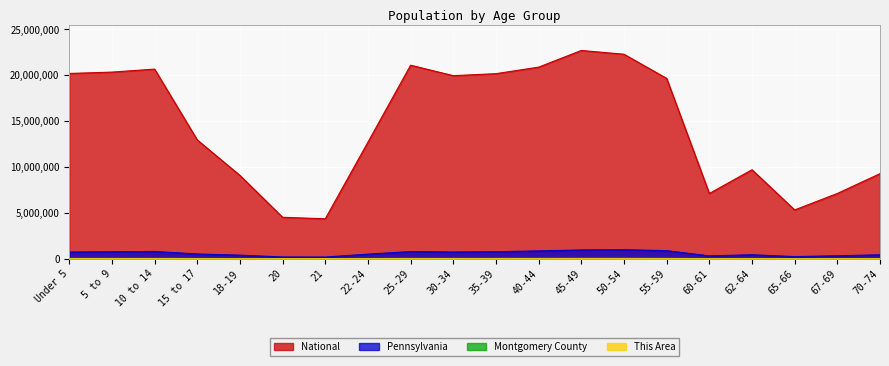

Where is Montgomery County nearest to the value 36282?

15 to 17